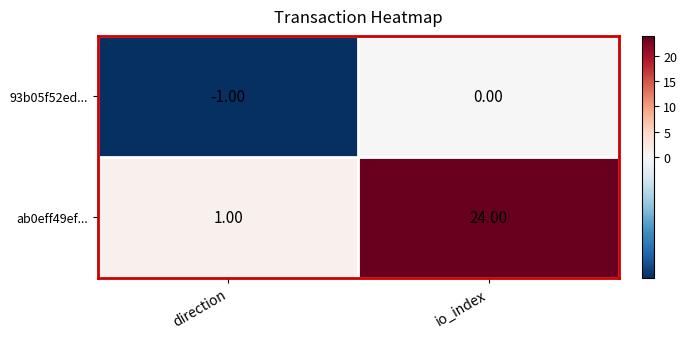

At direction, list the series in order from largest to smallest.

ab0eff49ef..., 93b05f52ed...